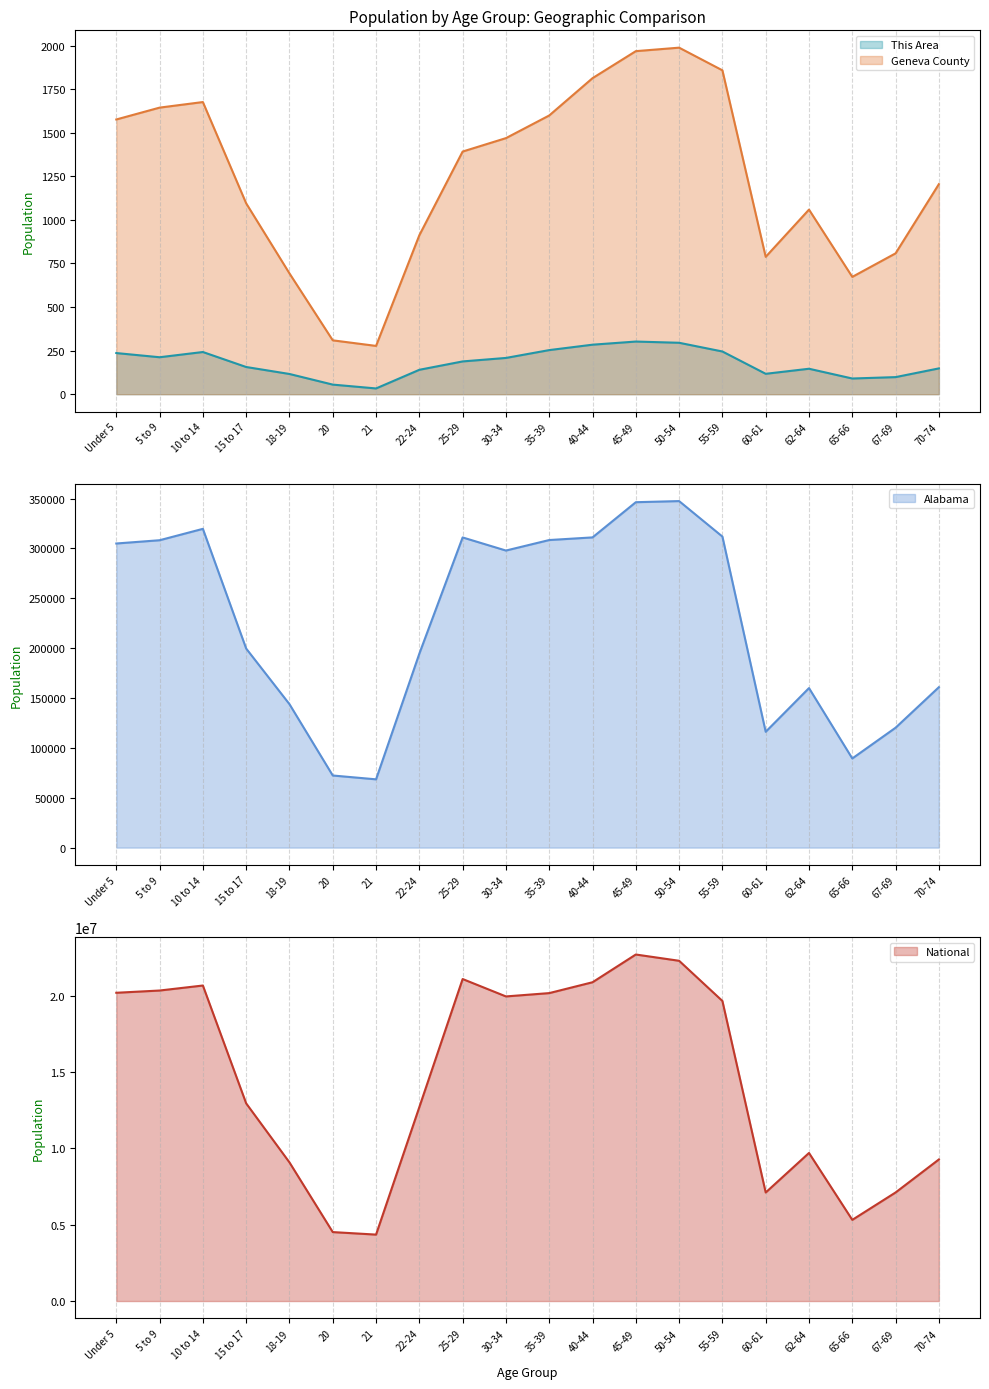

The value of This Area at 70-74 is 263. True or false?

False